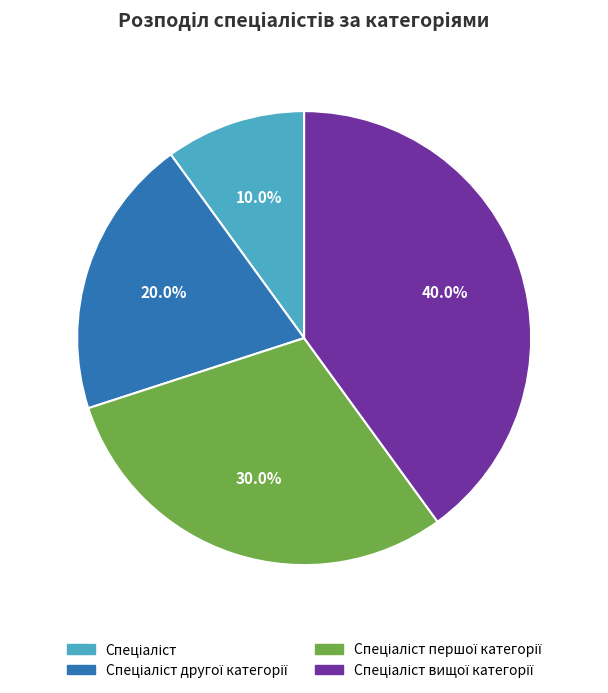

Is there a majority slice in this chart?

No